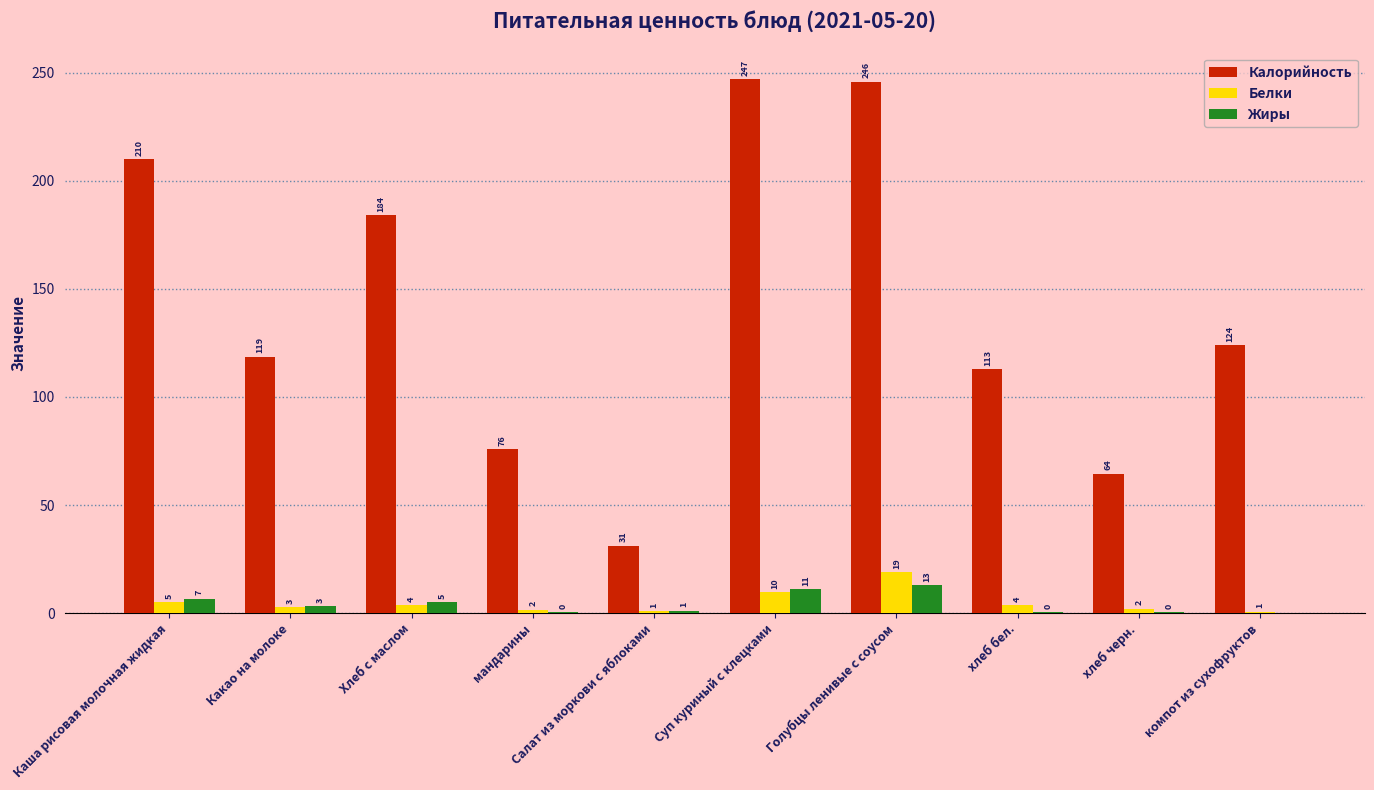

The Калорийность series shows 29.7 at хлеб бел.. True or false?

False